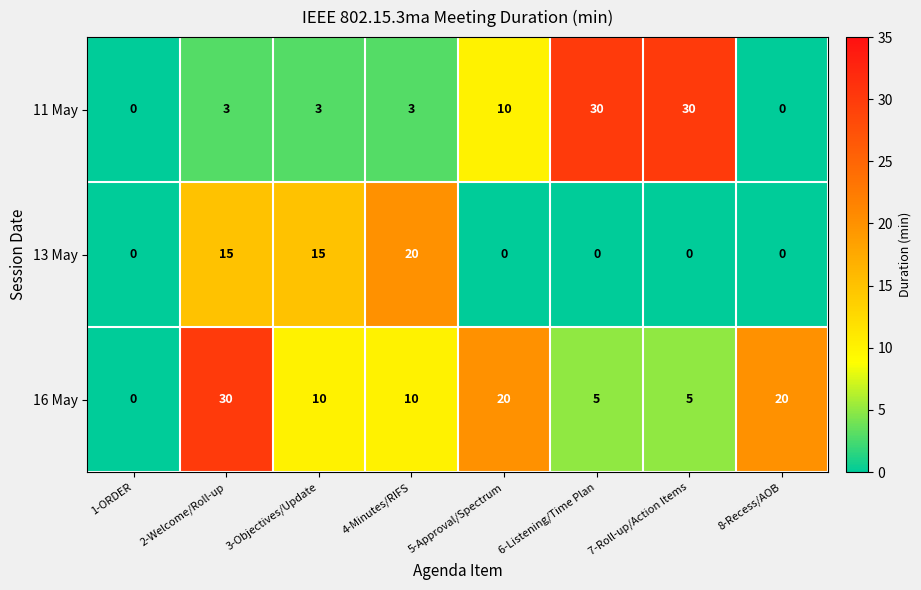

How many 13 May values are between 0 and 15?

7